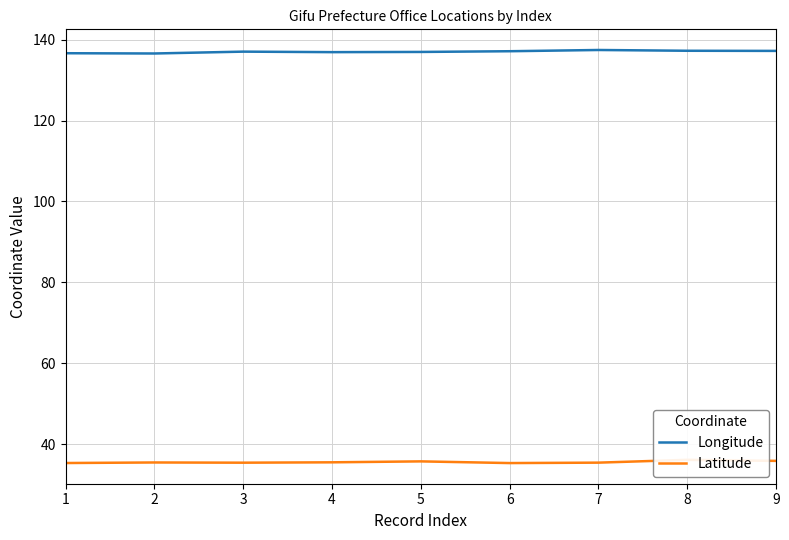

At which category is the sum across all series the highest?

8